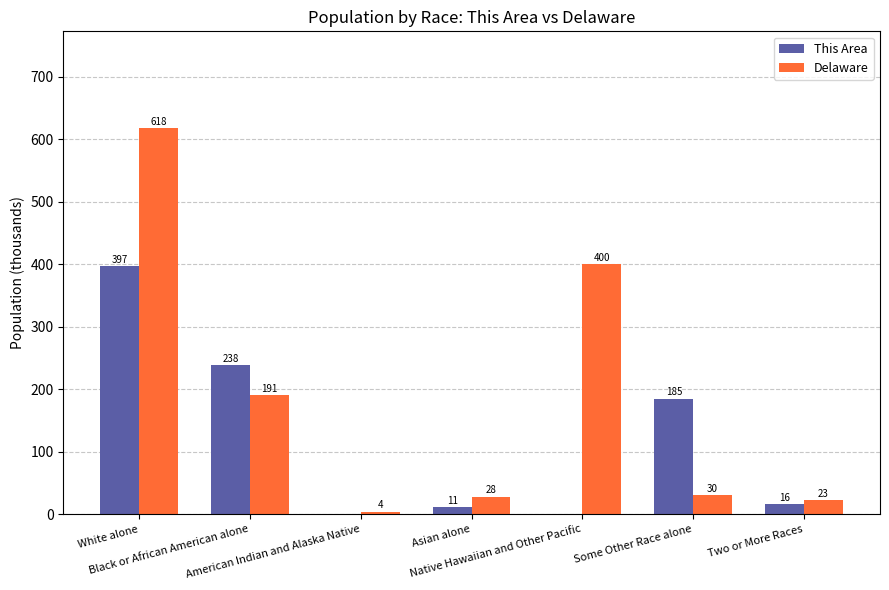

What is the sum of all This Area values?

847